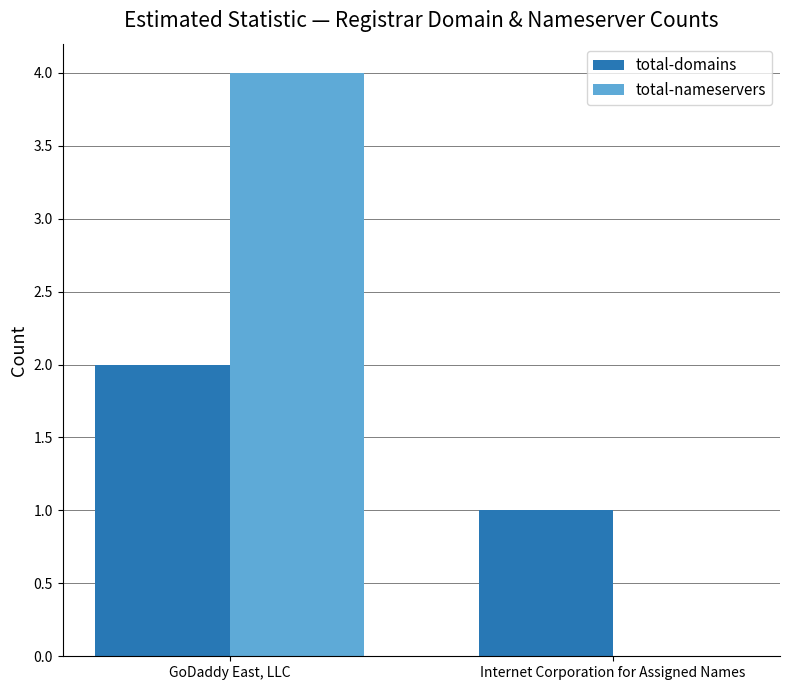

Is it true that total-domains equals 2 at GoDaddy East, LLC?

True